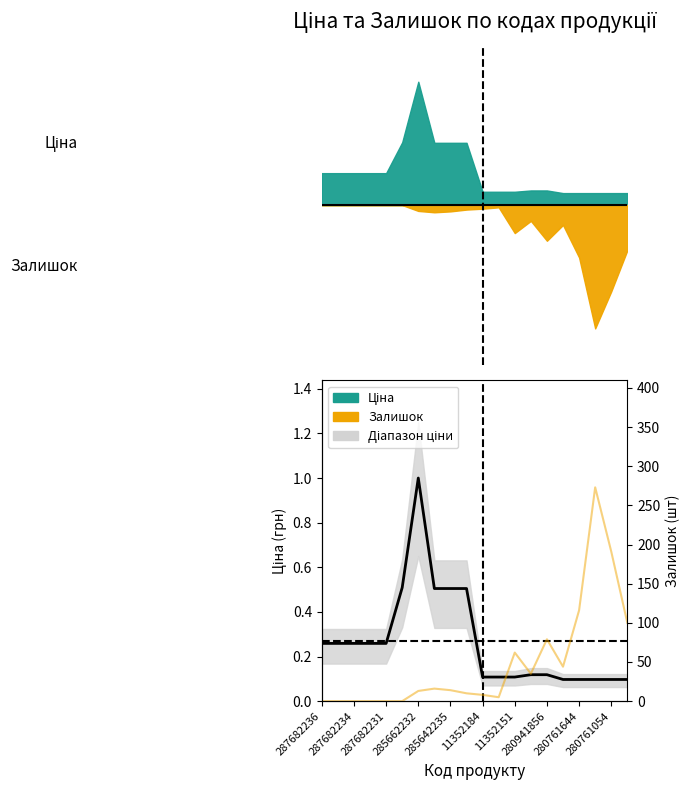

What is the spread (max minus min) of values at 287682231?

0.3